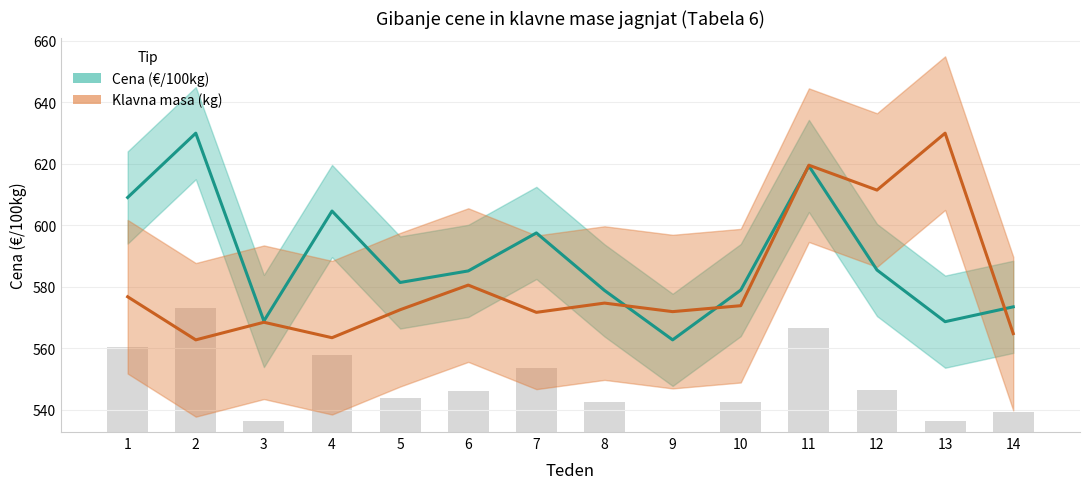

Reading right to left, what are all the values shown in this chart?

Cena (€/100kg): 573.5	568.6	585.5	619.3	578.9	562.7	578.8	597.5	585.2	581.4	604.6	568.9	630.0	609.1
Klavna masa (kg): 564.8	630.0	611.5	619.6	573.8	571.9	574.7	571.7	580.5	572.5	563.4	568.5	562.7	576.7